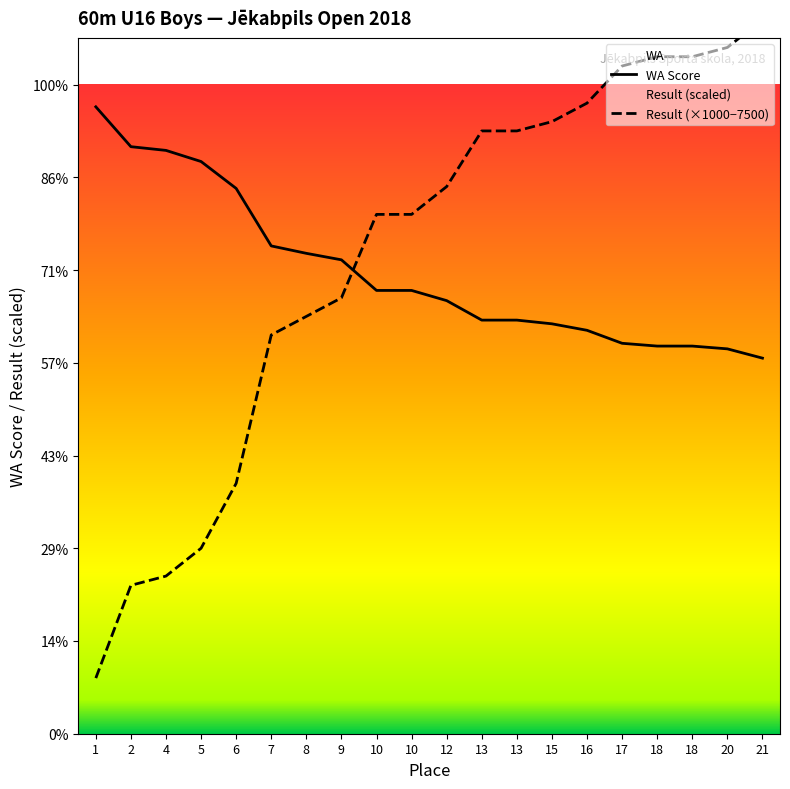

What is the value of the WA point at the 17th from the left?

418.0